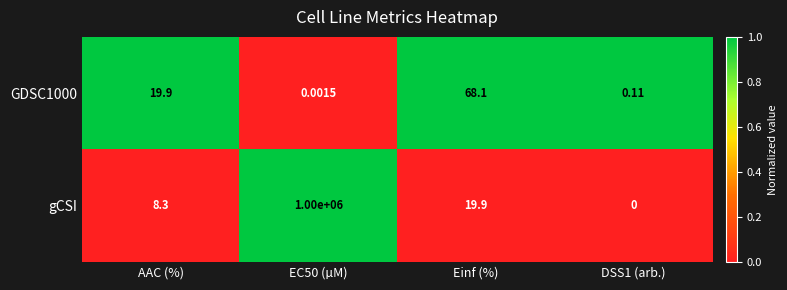

How many data points does each series have?

4